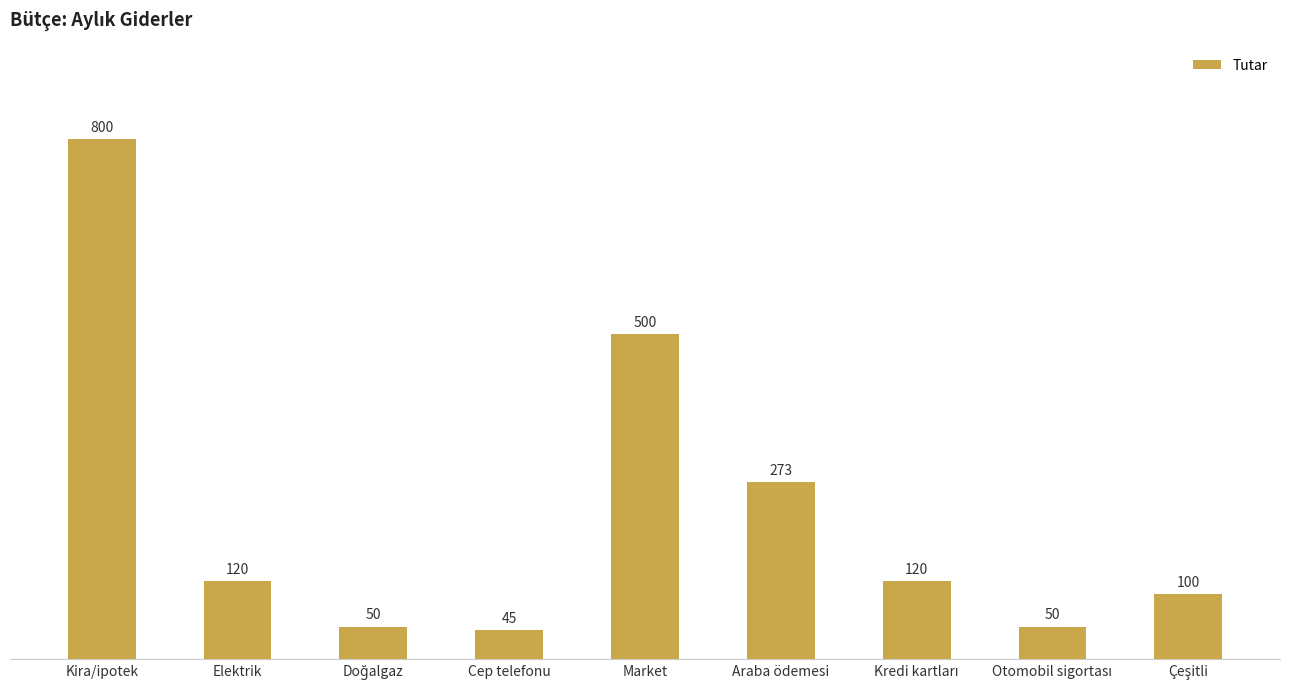

What is the label of the 2nd bar from the left?

Elektrik